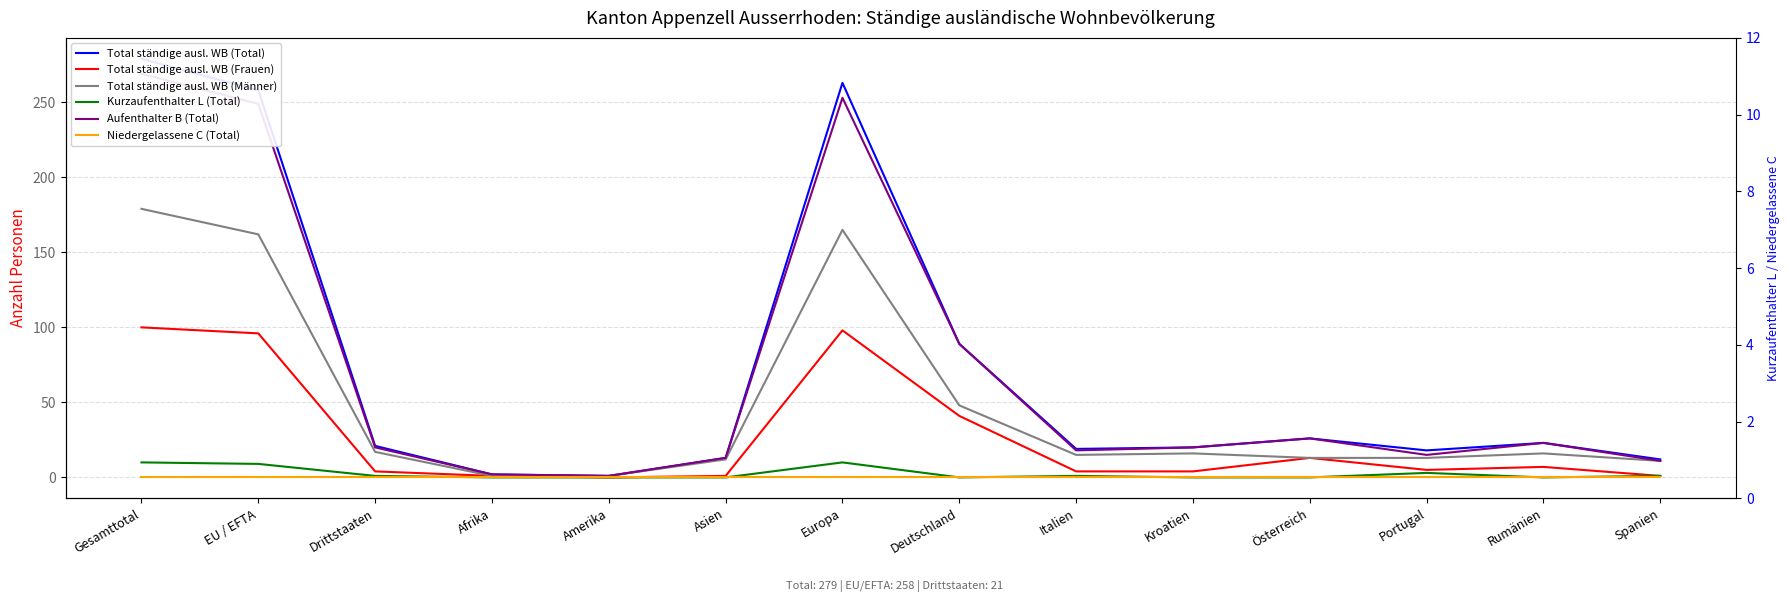

Where is the first local minimum for Total ständige ausl. WB (Frauen)?

Amerika